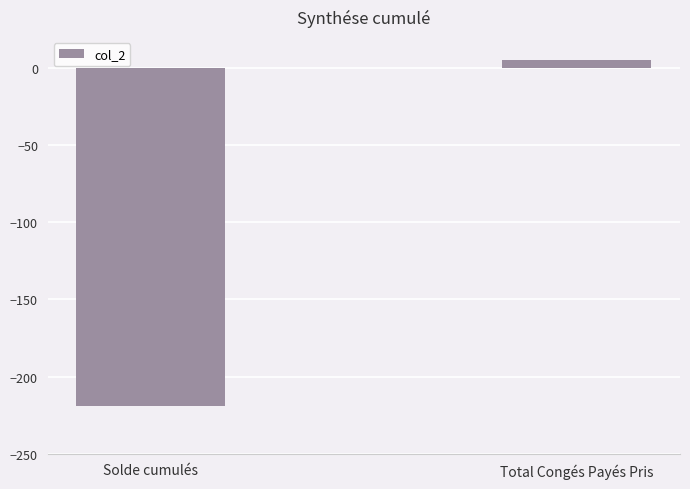

What is the label of the 2nd bar from the right?

Solde cumulés